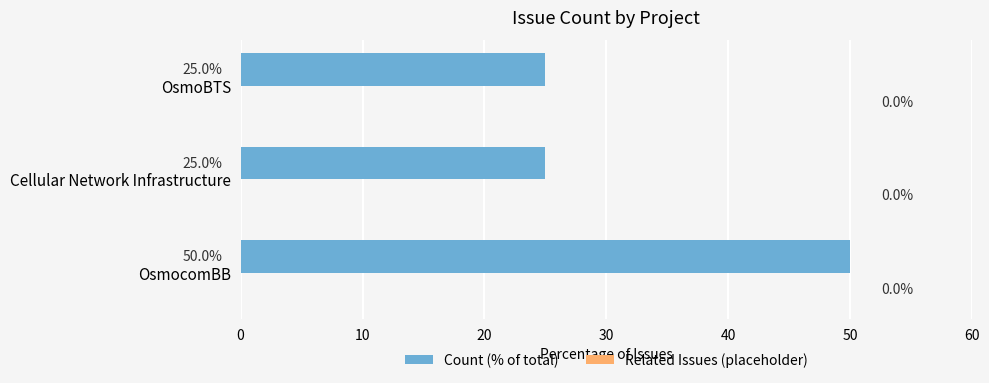

What is the sum of all values?

100